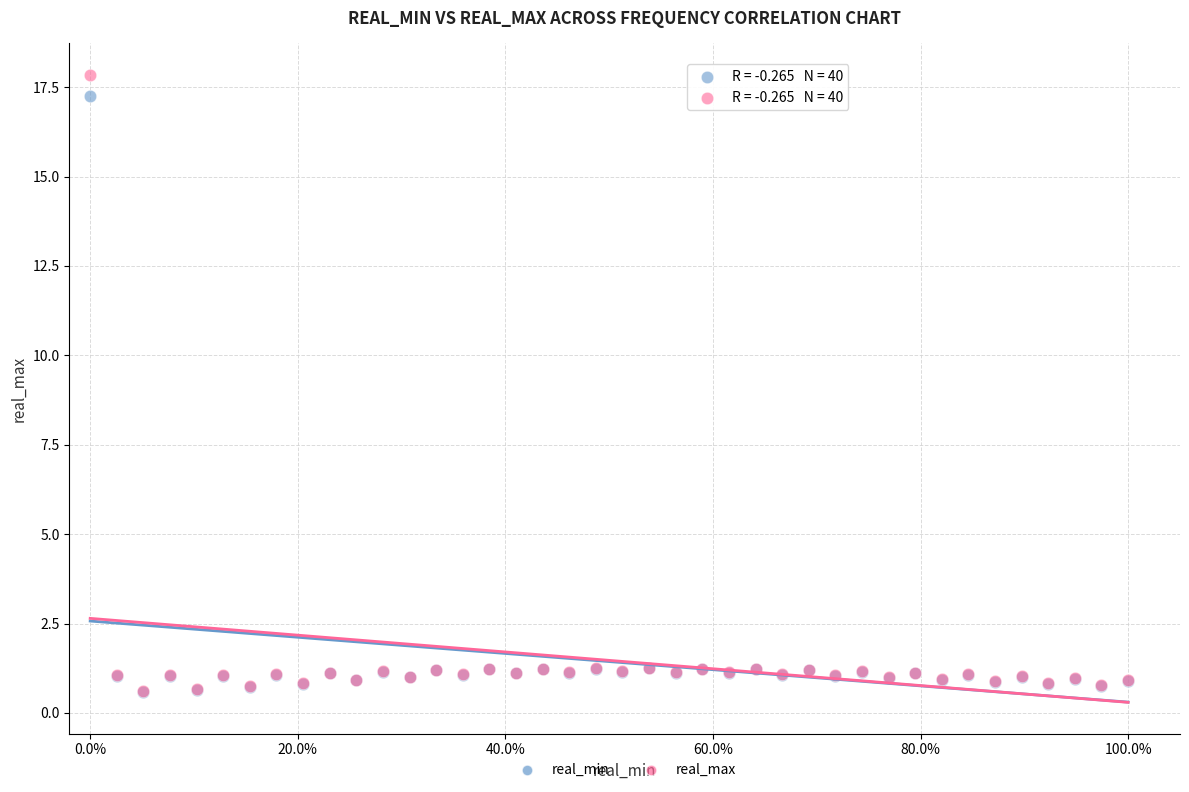

Which series reaches the maximum Y coordinate?

real_max